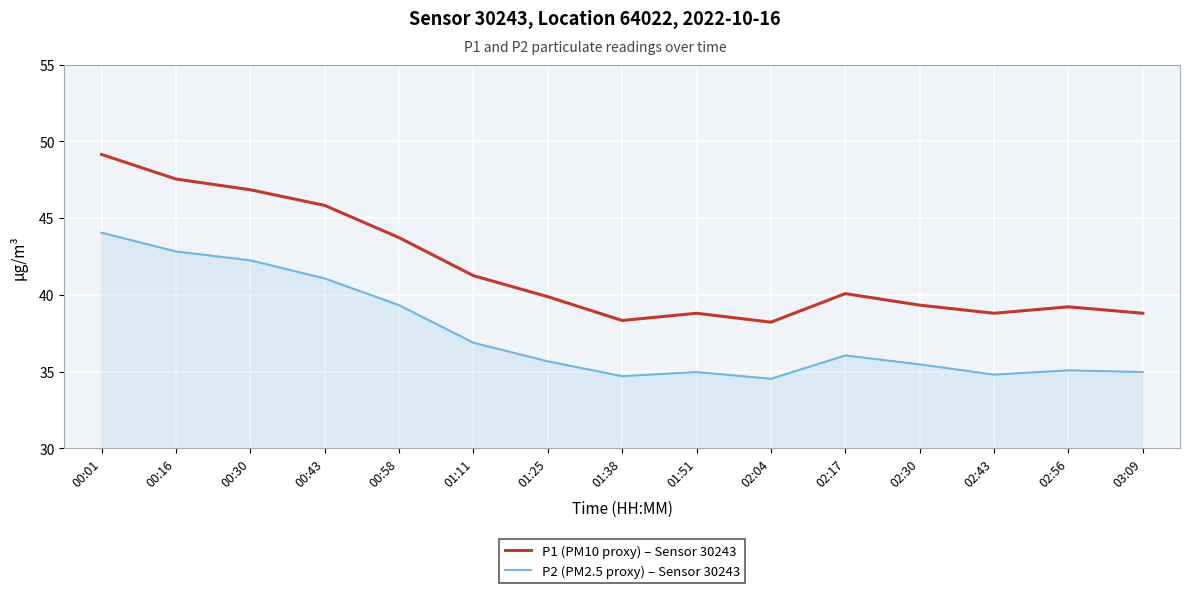

At which label is P1 (PM10 proxy) – Sensor 30243 closest to 43?

00:58